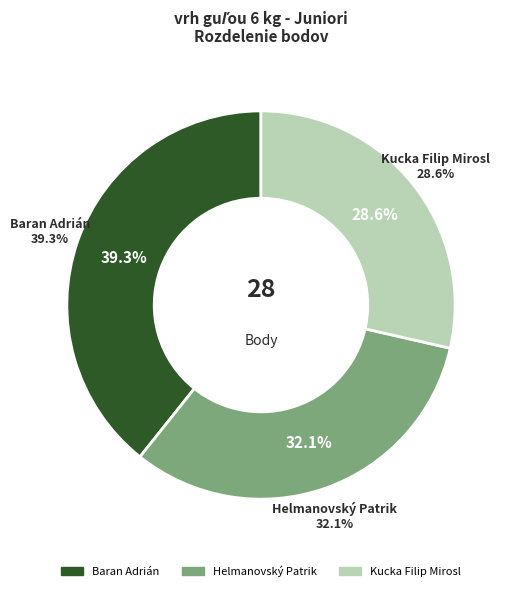

True or false: Baran Adrián accounts for 39% of the total.

True